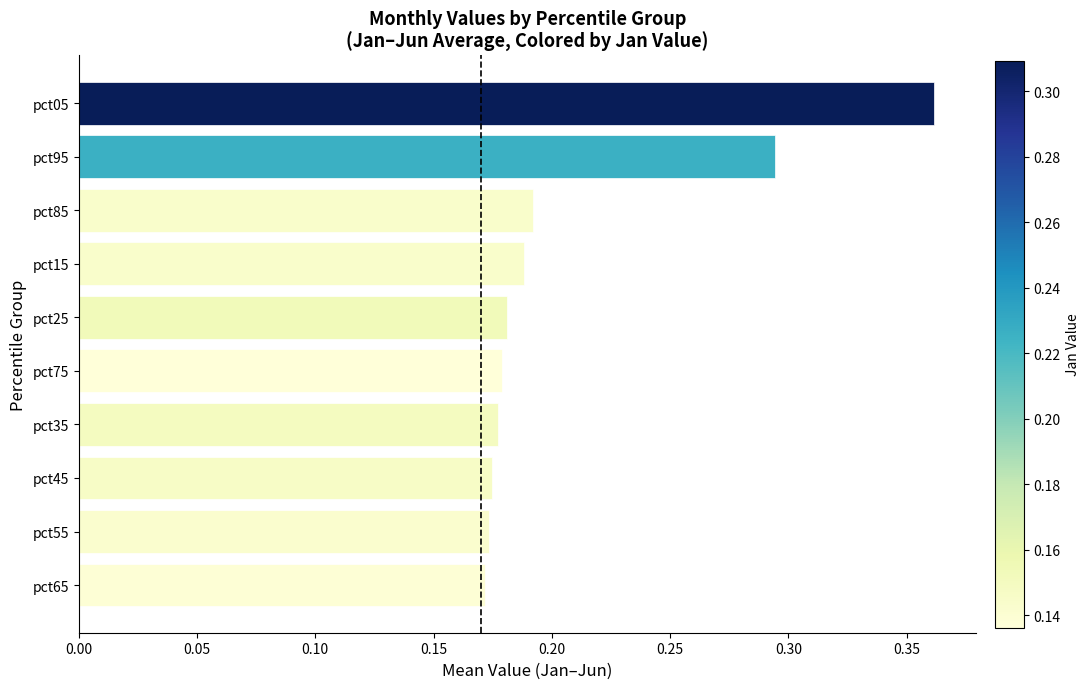

Which category has the highest value across all series?

pct05